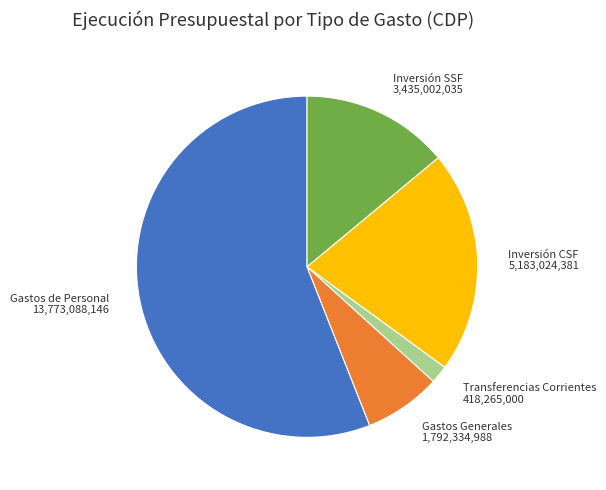

Approximately how many times larger is the value at Inversión SSF compared to Transferencias Corrientes?

8.2